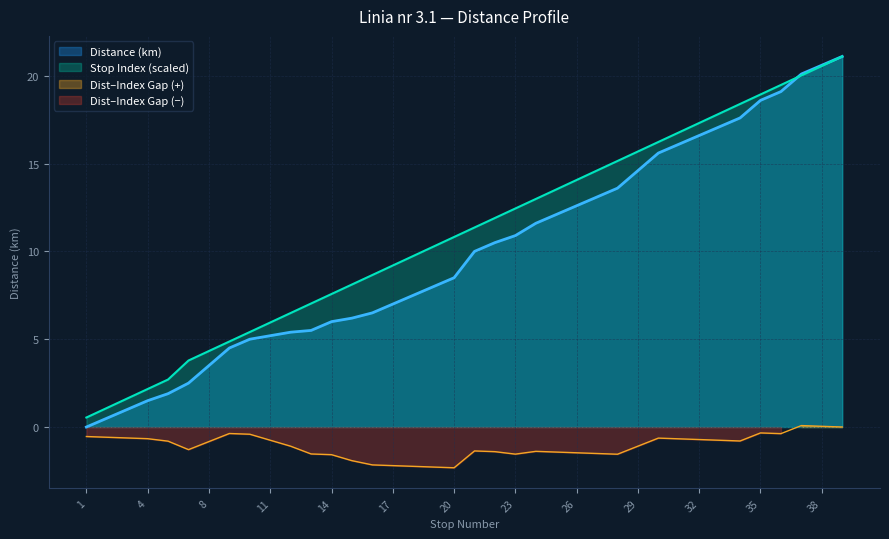

Which series has the widest spread of values?

Distance (km)